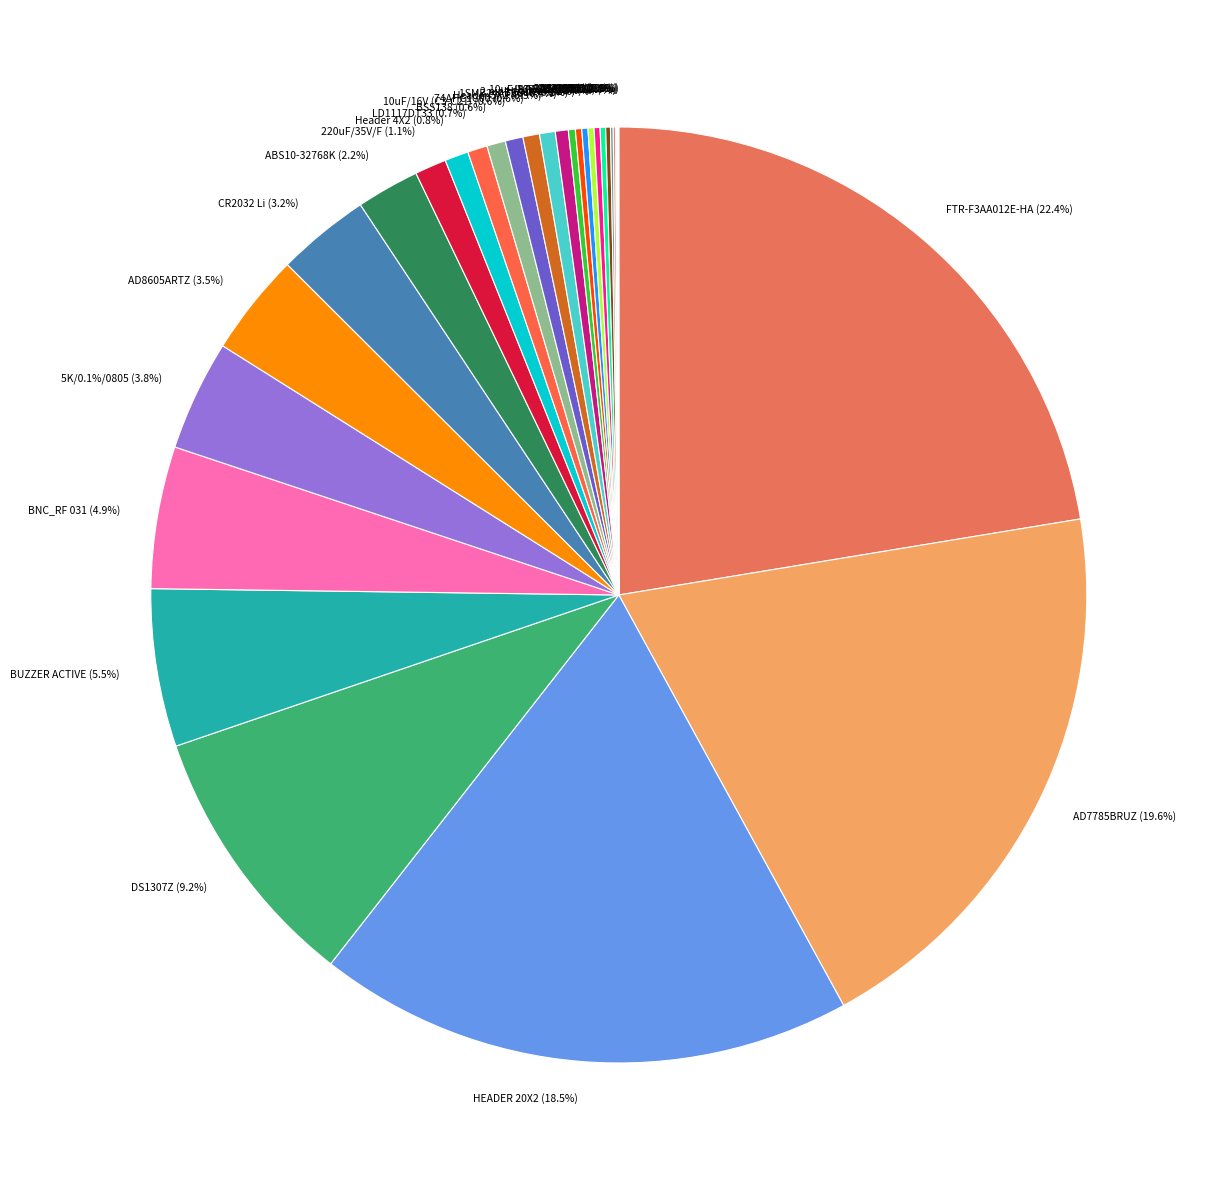

How much of the chart is everything except 3?

99.9%